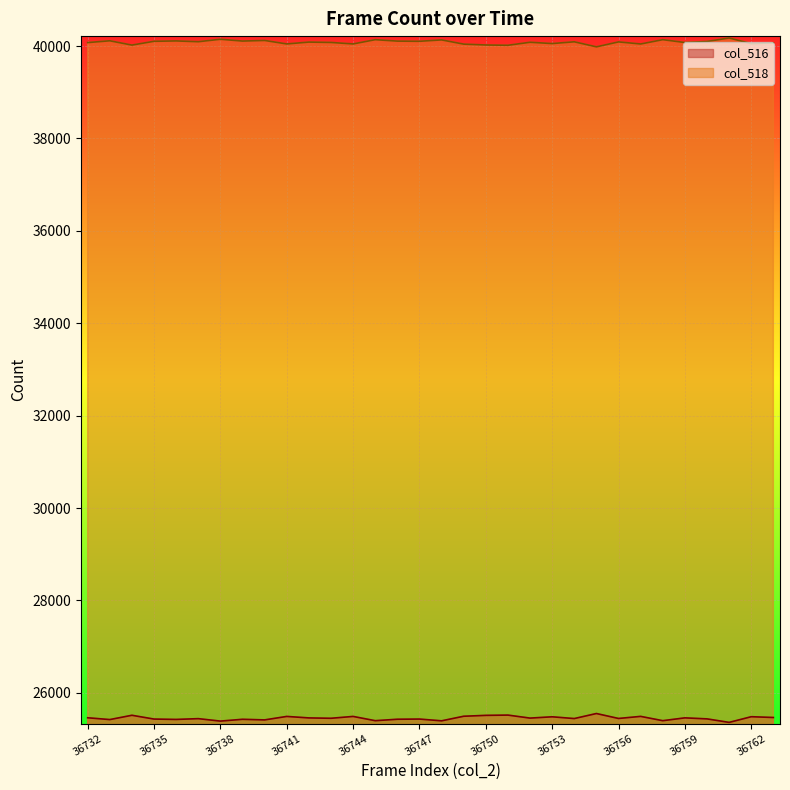

At which category is the sum across all series the highest?

36742